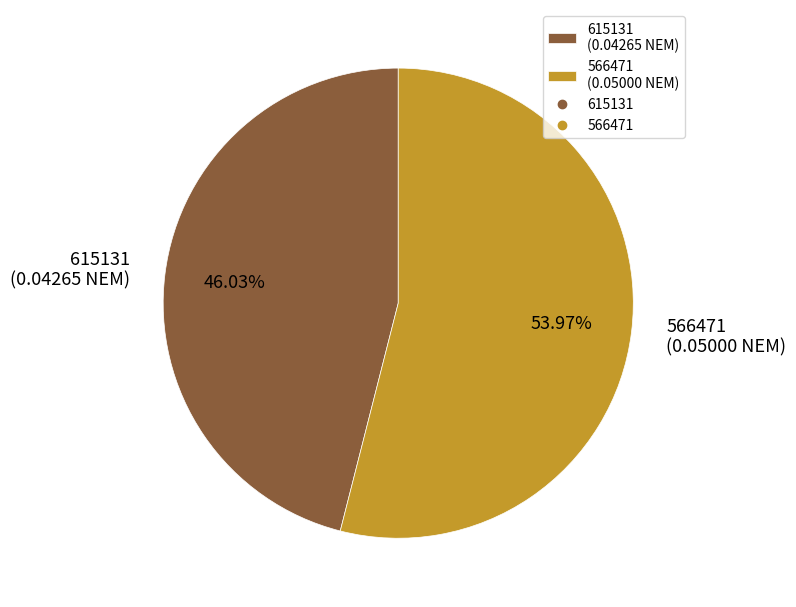

Combined, what portion of the pie is 566471 and 615131?

100.0%